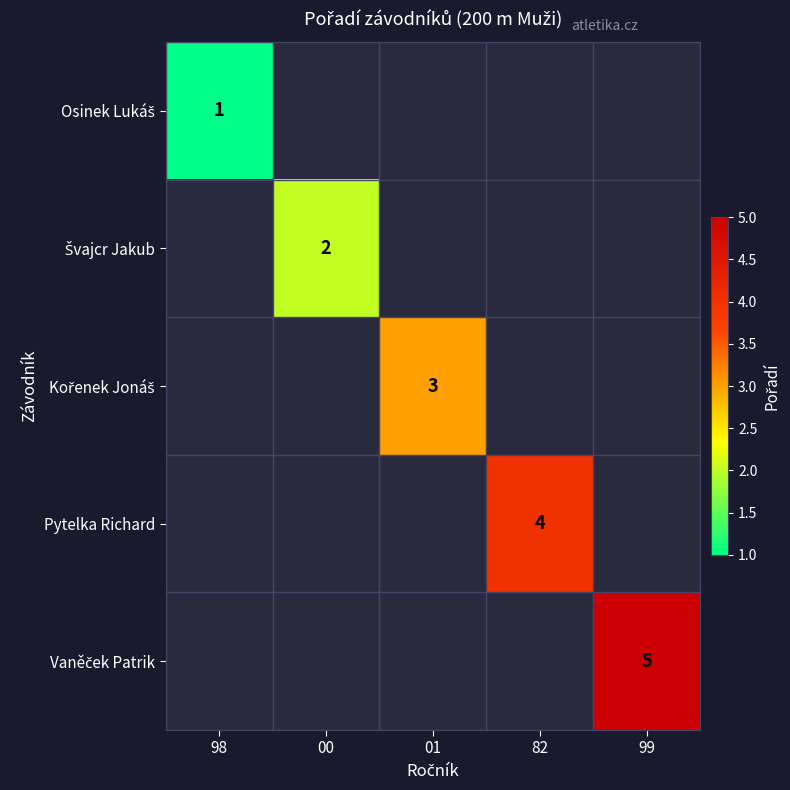

How many series are shown in this chart?

5